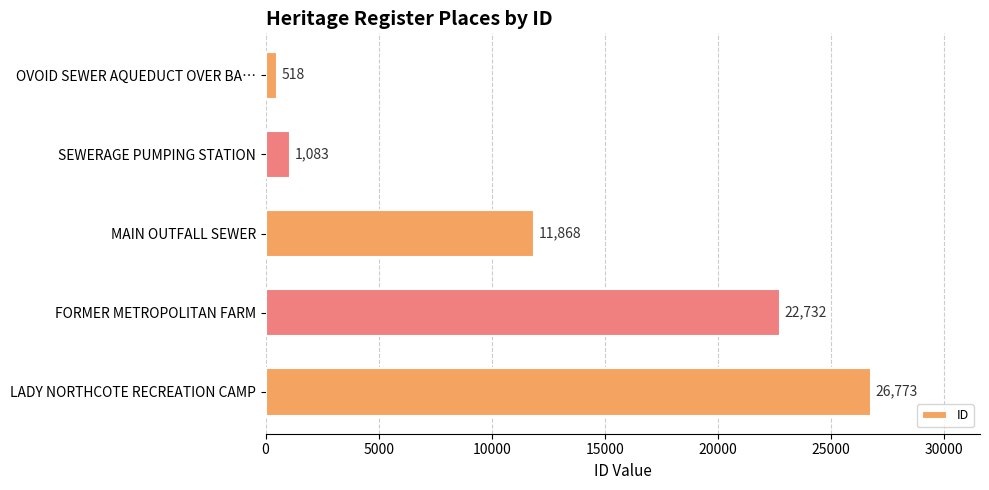

The value at FORMER METROPOLITAN FARM is 22732. True or false?

True